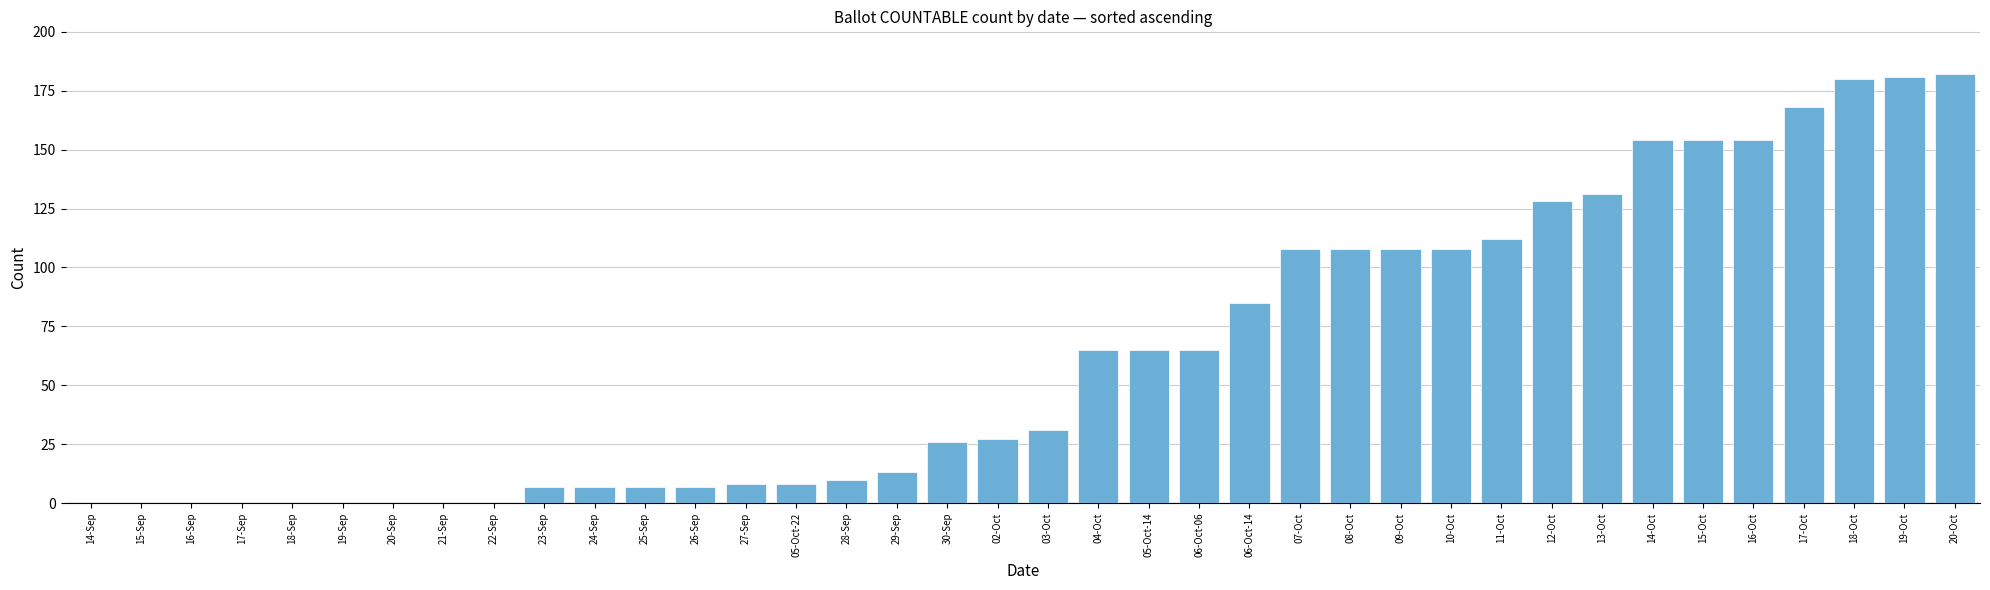

What is the difference between the values at 19-Oct and 06-Oct-06?

116